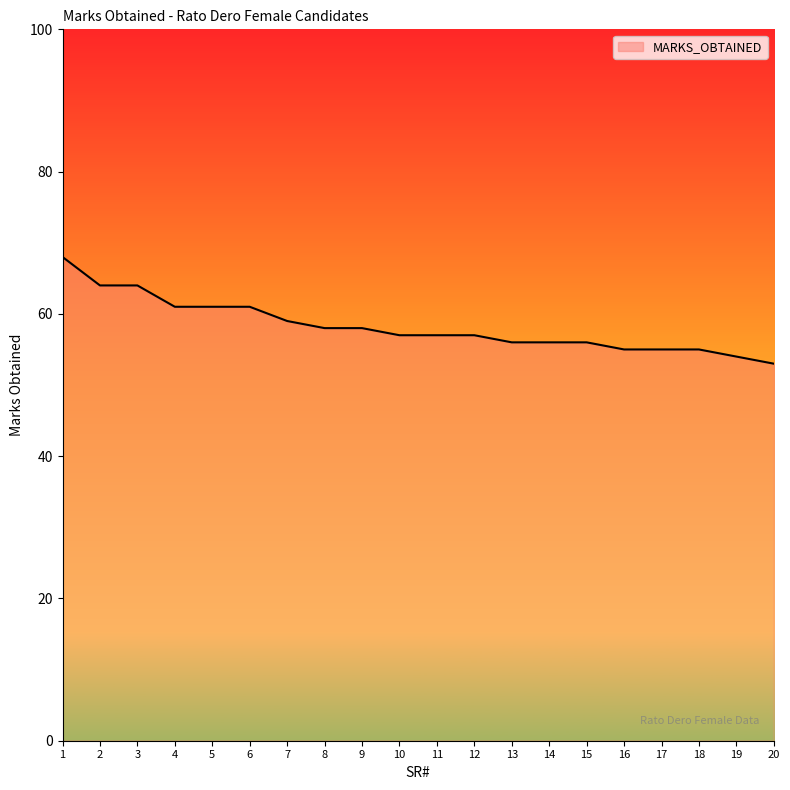

The chart shows a value of 53 at 20. True or false?

True